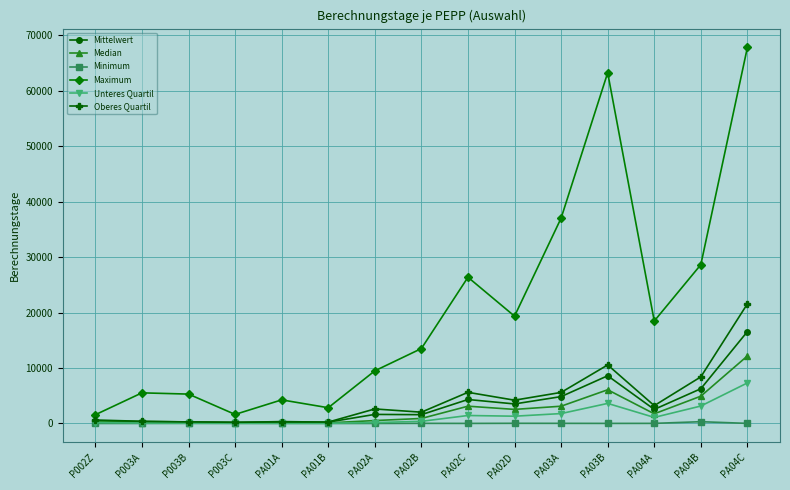

What is the total value across all series at PA02B?

18424.2